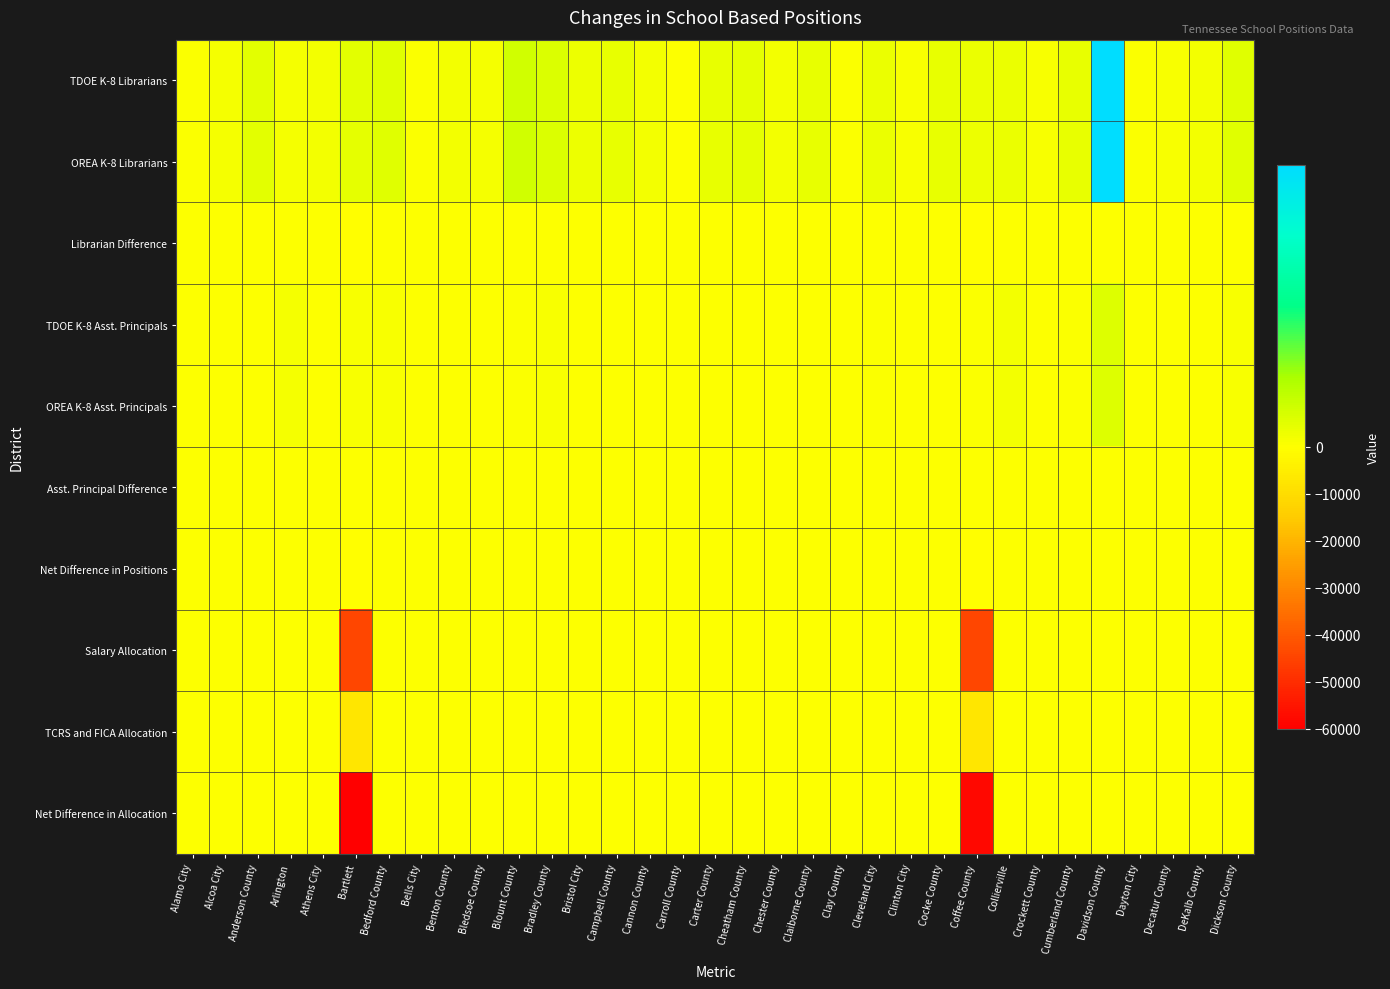

Reading left to right, extract all data points from this chart.

TDOE K-8 Librarians: Alamo City=1.0	Alcoa City=3.0	Anderson County=10.5	Arlington=3.0	Athens City=4.0	Bartlett=10.0	Bedford County=11.0	Bells City=1.0	Benton County=4.0	Bledsoe County=3.0	Blount County=17.0	Bradley County=13.0	Bristol City=6.0	Campbell County=8.5	Cannon County=4.0	Carroll County=0.5	Carter County=8.0	Cheatham County=9.5	Chester County=4.0	Claiborne County=8.0	Clay County=1.5	Cleveland City=7.0	Clinton City=2.0	Cocke County=8.0	Coffee County=7.0	Collierville=7.0	Crockett County=2.5	Cumberland County=8.5	Davidson County=126.0	Dayton City=1.0	Decatur County=2.5	DeKalb County=4.5	Dickson County=11.0
OREA K-8 Librarians: Alamo City=1.0	Alcoa City=3.0	Anderson County=10.5	Arlington=3.0	Athens City=4.0	Bartlett=9.0	Bedford County=11.0	Bells City=1.0	Benton County=4.0	Bledsoe County=3.0	Blount County=17.0	Bradley County=13.0	Bristol City=6.0	Campbell County=8.5	Cannon County=4.0	Carroll County=0.5	Carter County=8.0	Cheatham County=9.5	Chester County=4.0	Claiborne County=8.0	Clay County=1.5	Cleveland City=7.0	Clinton City=2.0	Cocke County=8.0	Coffee County=6.0	Collierville=7.0	Crockett County=2.5	Cumberland County=8.5	Davidson County=126.0	Dayton City=1.0	Decatur County=2.5	DeKalb County=4.5	Dickson County=11.0
Librarian Difference: Alamo City=0.0	Alcoa City=0.0	Anderson County=0.0	Arlington=0.0	Athens City=0.0	Bartlett=-1.0	Bedford County=0.0	Bells City=0.0	Benton County=0.0	Bledsoe County=0.0	Blount County=0.0	Bradley County=0.0	Bristol City=0.0	Campbell County=0.0	Cannon County=0.0	Carroll County=0.0	Carter County=0.0	Cheatham County=0.0	Chester County=0.0	Claiborne County=0.0	Clay County=0.0	Cleveland City=0.0	Clinton City=0.0	Cocke County=0.0	Coffee County=-1.0	Collierville=0.0	Crockett County=0.0	Cumberland County=0.0	Davidson County=0.0	Dayton City=0.0	Decatur County=0.0	DeKalb County=0.0	Dickson County=0.0
TDOE K-8 Asst. Principals: Alamo City=0.0	Alcoa City=0.0	Anderson County=0.0	Arlington=3.0	Athens City=0.0	Bartlett=2.5	Bedford County=2.0	Bells City=0.0	Benton County=0.0	Bledsoe County=0.0	Blount County=1.5	Bradley County=2.5	Bristol City=0.0	Campbell County=0.5	Cannon County=0.0	Carroll County=0.0	Carter County=0.0	Cheatham County=0.5	Chester County=0.5	Claiborne County=0.0	Clay County=0.0	Cleveland City=1.5	Clinton City=0.0	Cocke County=0.0	Coffee County=1.0	Collierville=4.0	Crockett County=0.0	Cumberland County=1.5	Davidson County=12.0	Dayton City=0.5	Decatur County=0.0	DeKalb County=0.0	Dickson County=2.0
OREA K-8 Asst. Principals: Alamo City=0.0	Alcoa City=0.0	Anderson County=0.0	Arlington=3.0	Athens City=0.0	Bartlett=2.5	Bedford County=2.0	Bells City=0.0	Benton County=0.0	Bledsoe County=0.0	Blount County=1.5	Bradley County=2.5	Bristol City=0.0	Campbell County=0.5	Cannon County=0.0	Carroll County=0.0	Carter County=0.0	Cheatham County=0.5	Chester County=0.5	Claiborne County=0.0	Clay County=0.0	Cleveland City=1.5	Clinton City=0.0	Cocke County=0.0	Coffee County=1.0	Collierville=4.0	Crockett County=0.0	Cumberland County=1.5	Davidson County=12.0	Dayton City=0.5	Decatur County=0.0	DeKalb County=0.0	Dickson County=2.0
Asst. Principal Difference: Alamo City=0.0	Alcoa City=0.0	Anderson County=0.0	Arlington=0.0	Athens City=0.0	Bartlett=0.0	Bedford County=0.0	Bells City=0.0	Benton County=0.0	Bledsoe County=0.0	Blount County=0.0	Bradley County=0.0	Bristol City=0.0	Campbell County=0.0	Cannon County=0.0	Carroll County=0.0	Carter County=0.0	Cheatham County=0.0	Chester County=0.0	Claiborne County=0.0	Clay County=0.0	Cleveland City=0.0	Clinton City=0.0	Cocke County=0.0	Coffee County=0.0	Collierville=0.0	Crockett County=0.0	Cumberland County=0.0	Davidson County=0.0	Dayton City=0.0	Decatur County=0.0	DeKalb County=0.0	Dickson County=0.0
Net Difference in Positions: Alamo City=0.0	Alcoa City=0.0	Anderson County=0.0	Arlington=0.0	Athens City=0.0	Bartlett=-1.0	Bedford County=0.0	Bells City=0.0	Benton County=0.0	Bledsoe County=0.0	Blount County=0.0	Bradley County=0.0	Bristol City=0.0	Campbell County=0.0	Cannon County=0.0	Carroll County=0.0	Carter County=0.0	Cheatham County=0.0	Chester County=0.0	Claiborne County=0.0	Clay County=0.0	Cleveland City=0.0	Clinton City=0.0	Cocke County=0.0	Coffee County=-1.0	Collierville=0.0	Crockett County=0.0	Cumberland County=0.0	Davidson County=0.0	Dayton City=0.0	Decatur County=0.0	DeKalb County=0.0	Dickson County=0.0
Salary Allocation: Alamo City=0.0	Alcoa City=0.0	Anderson County=0.0	Arlington=0.0	Athens City=0.0	Bartlett=-44430.0	Bedford County=0.0	Bells City=0.0	Benton County=0.0	Bledsoe County=0.0	Blount County=0.0	Bradley County=0.0	Bristol City=0.0	Campbell County=0.0	Cannon County=0.0	Carroll County=0.0	Carter County=0.0	Cheatham County=0.0	Chester County=0.0	Claiborne County=0.0	Clay County=0.0	Cleveland City=0.0	Clinton City=0.0	Cocke County=0.0	Coffee County=-44430.0	Collierville=0.0	Crockett County=0.0	Cumberland County=0.0	Davidson County=0.0	Dayton City=0.0	Decatur County=0.0	DeKalb County=0.0	Dickson County=0.0
TCRS and FICA Allocation: Alamo City=0.0	Alcoa City=0.0	Anderson County=0.0	Arlington=0.0	Athens City=0.0	Bartlett=-7415.4	Bedford County=0.0	Bells City=0.0	Benton County=0.0	Bledsoe County=0.0	Blount County=0.0	Bradley County=0.0	Bristol City=0.0	Campbell County=0.0	Cannon County=0.0	Carroll County=0.0	Carter County=0.0	Cheatham County=0.0	Chester County=0.0	Claiborne County=0.0	Clay County=0.0	Cleveland City=0.0	Clinton City=0.0	Cocke County=0.0	Coffee County=-7415.4	Collierville=0.0	Crockett County=0.0	Cumberland County=0.0	Davidson County=0.0	Dayton City=0.0	Decatur County=0.0	DeKalb County=0.0	Dickson County=0.0
Net Difference in Allocation: Alamo City=0.0	Alcoa City=0.0	Anderson County=0.0	Arlington=0.0	Athens City=0.0	Bartlett=-60013.1	Bedford County=0.0	Bells City=0.0	Benton County=0.0	Bledsoe County=0.0	Blount County=0.0	Bradley County=0.0	Bristol City=0.0	Campbell County=0.0	Cannon County=0.0	Carroll County=0.0	Carter County=0.0	Cheatham County=0.0	Chester County=0.0	Claiborne County=0.0	Clay County=0.0	Cleveland City=0.0	Clinton City=0.0	Cocke County=0.0	Coffee County=-57694.6	Collierville=0.0	Crockett County=0.0	Cumberland County=0.0	Davidson County=0.0	Dayton City=0.0	Decatur County=0.0	DeKalb County=0.0	Dickson County=0.0